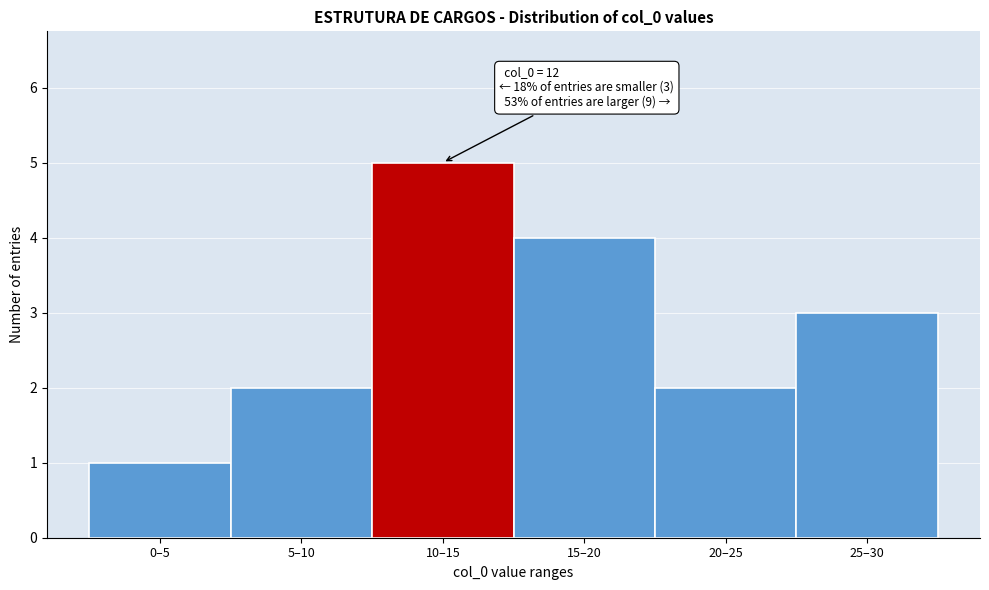

Reading left to right, what are all the values shown in this chart?

0–5=1	5–10=2	10–15=5	15–20=4	20–25=2	25–30=3